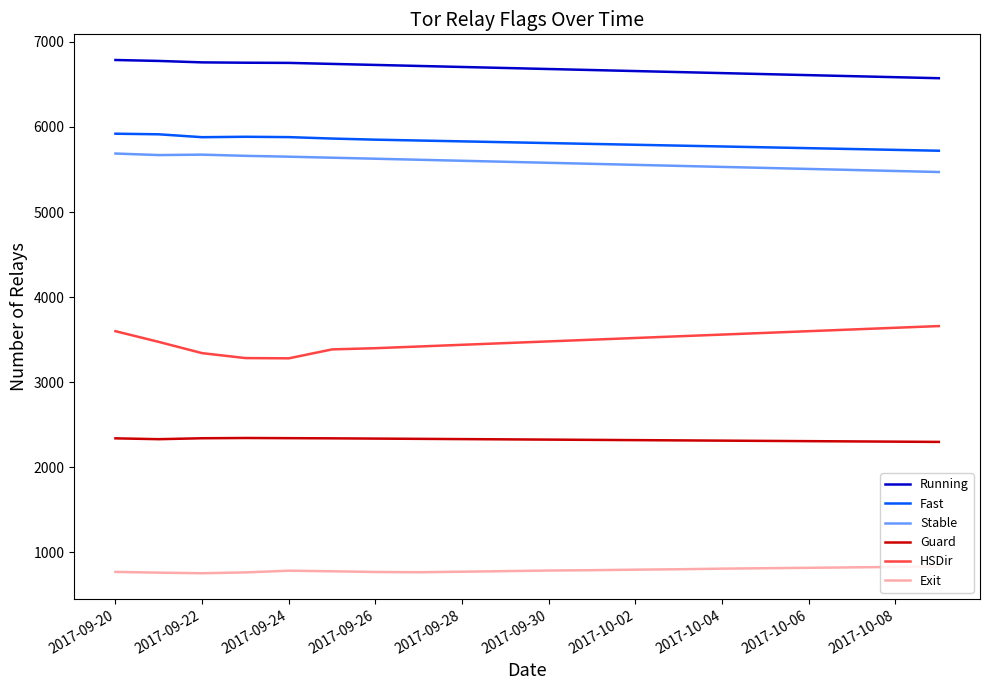

What is the greatest value displayed?

6786